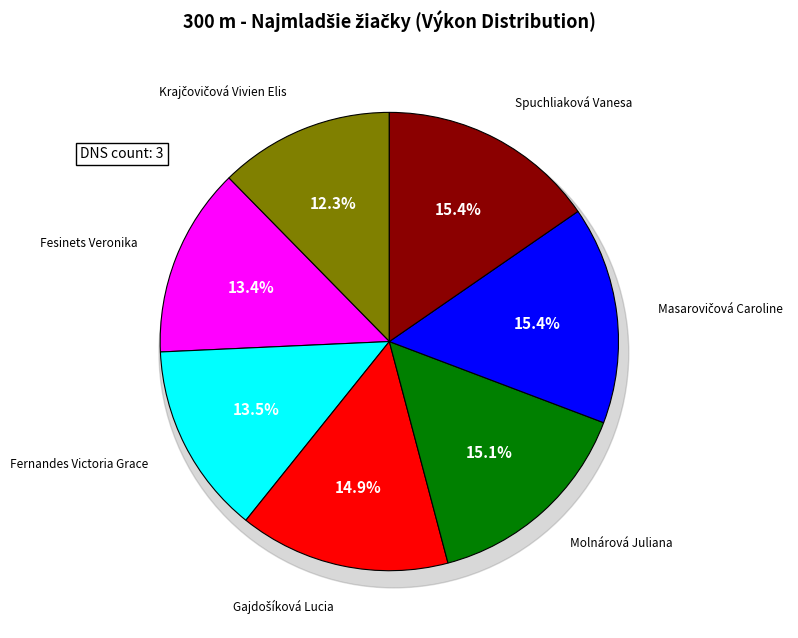

Which slice is the smallest?

Krajčovičová Vivien Elis